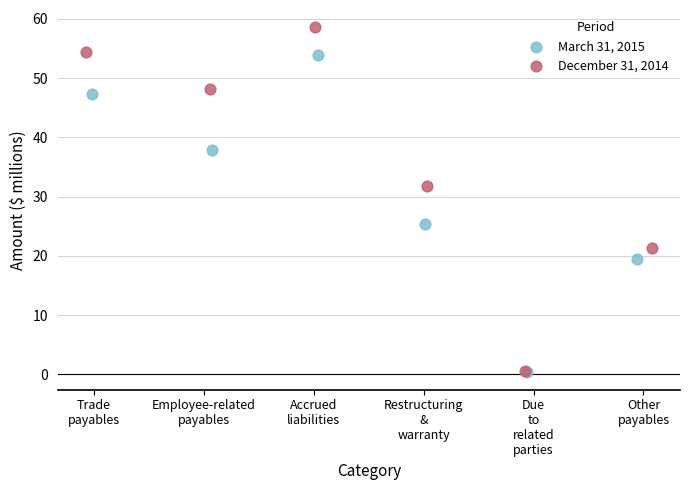

Which series has the widest spread of Y values?

December 31, 2014